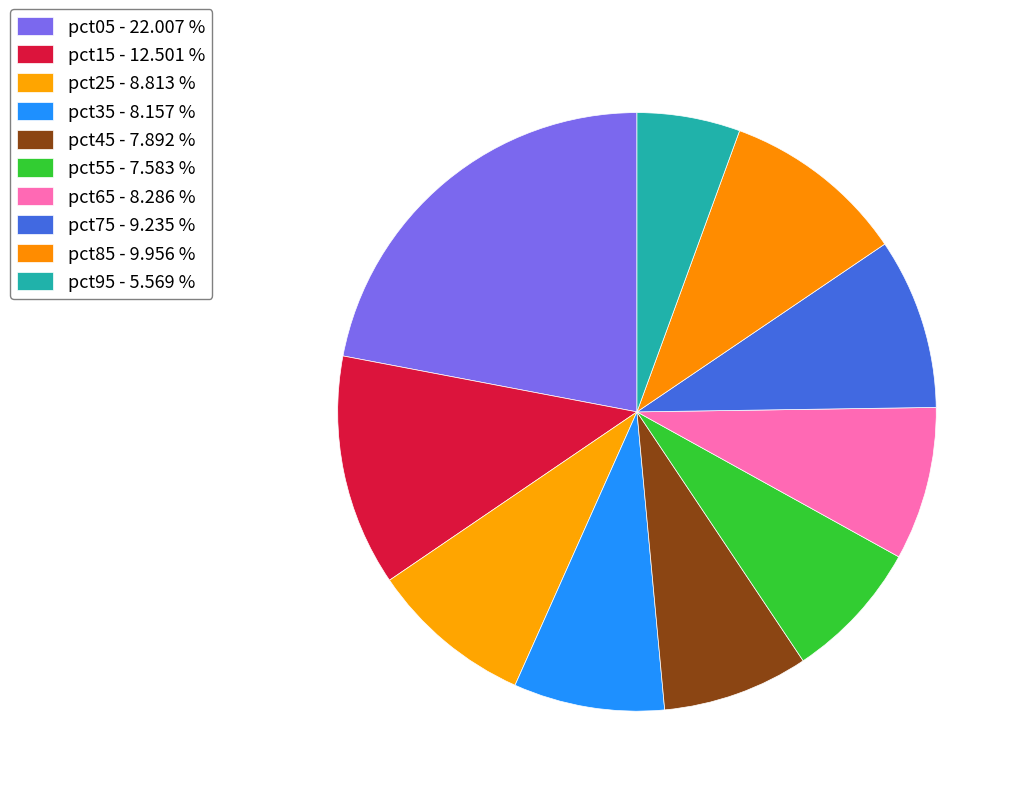

What is the total percentage of pct05 and pct15?

34.5%